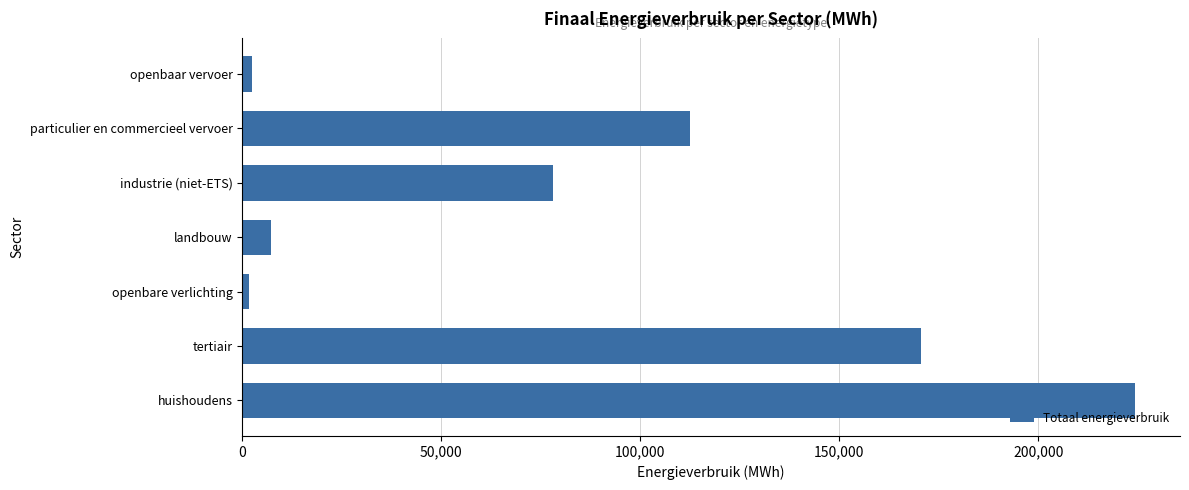

Which has a higher value, tertiair or particulier en commercieel vervoer?

tertiair